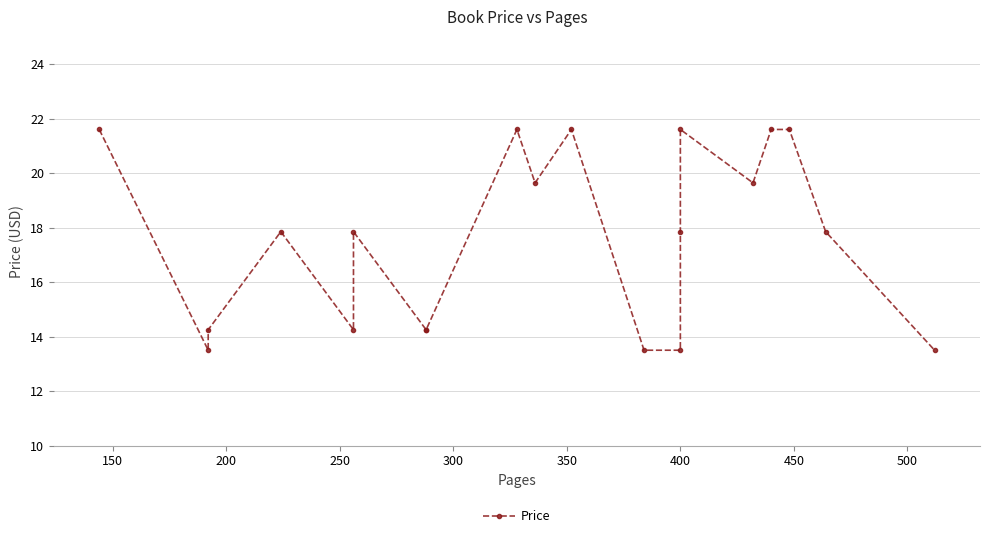

Reading right to left, list all the values displayed in this chart.

13.5	17.9	21.6	21.6	19.6	21.6	17.9	13.5	13.5	21.6	19.6	21.6	14.2	14.2	17.9	14.2	17.9	14.2	13.5	21.6